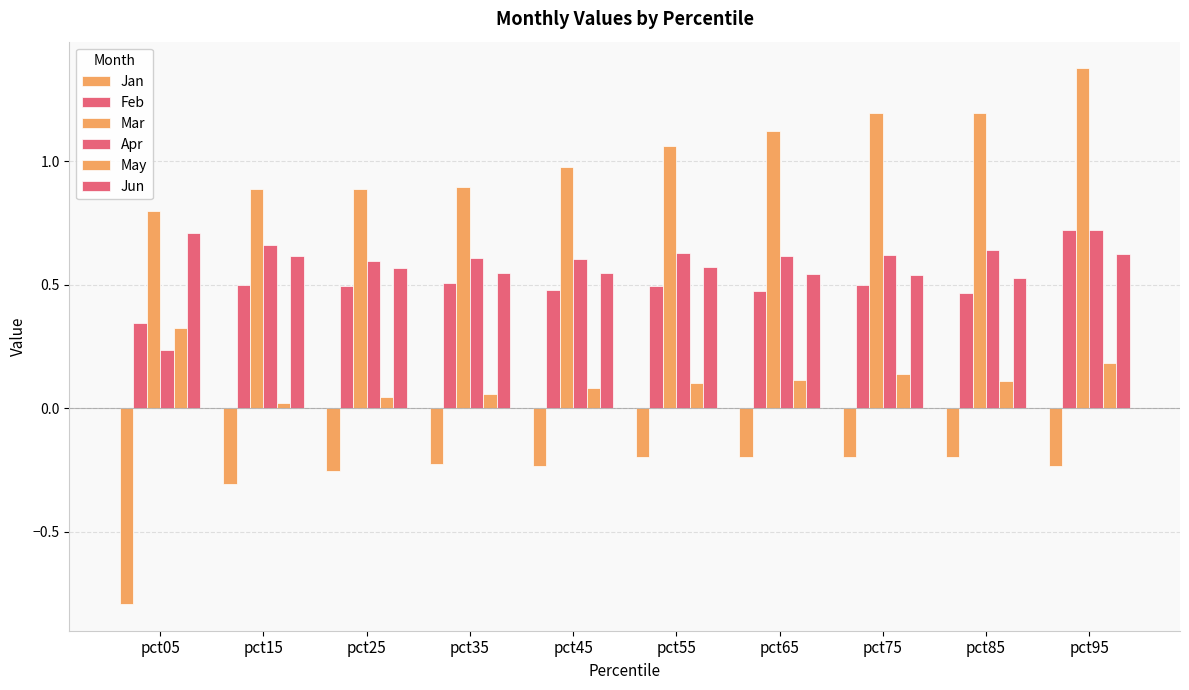

Are the bars grouped side by side (vs. stacked)?

Yes